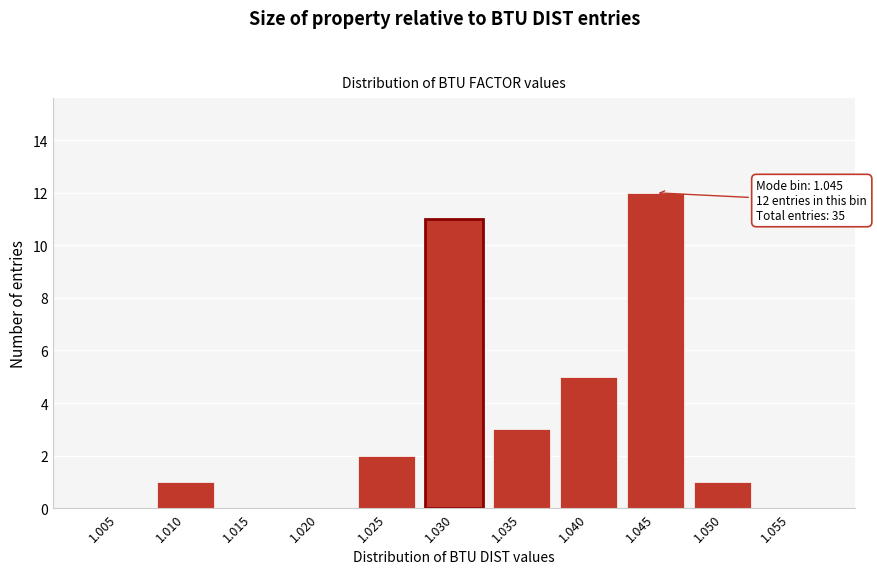

Reading left to right, list all the values displayed in this chart.

1.005=0	1.010=1	1.015=0	1.020=0	1.025=2	1.030=11	1.035=3	1.040=5	1.045=12	1.050=1	1.055=0